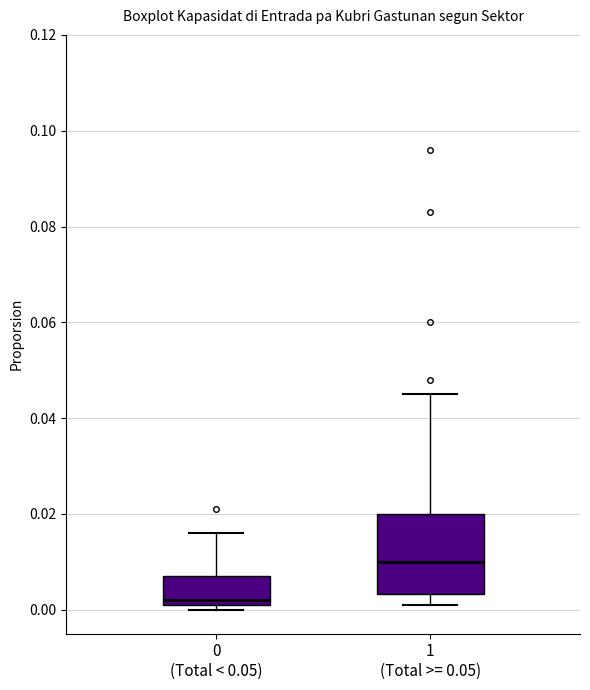

Where is the upper edge of the box for 0 (Total < 0.05) on the y-axis? The values are not printed on the chart, so give them approximately, as read against the axis.

0.008